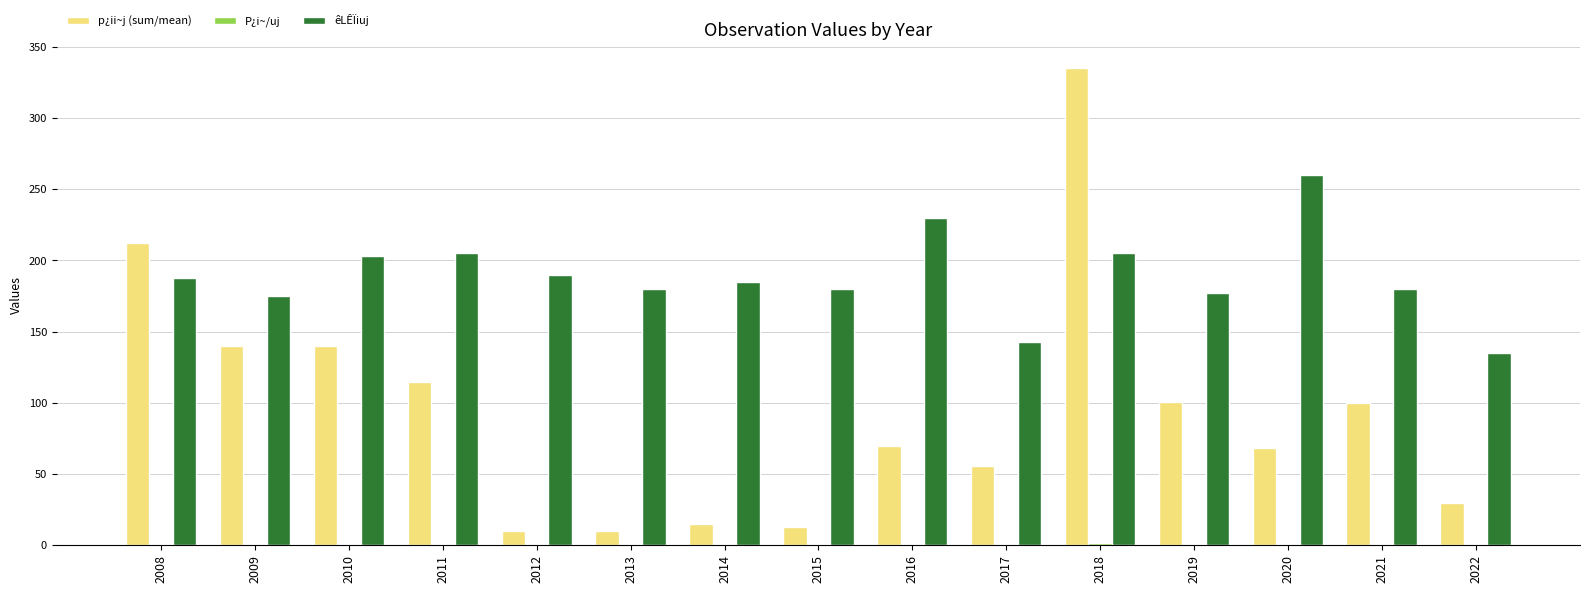

At which category is the sum across all series the highest?

2018